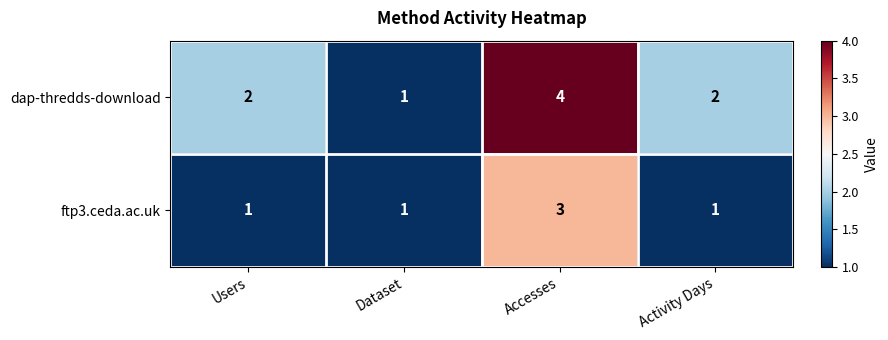

How many categories are shown in the chart?

4